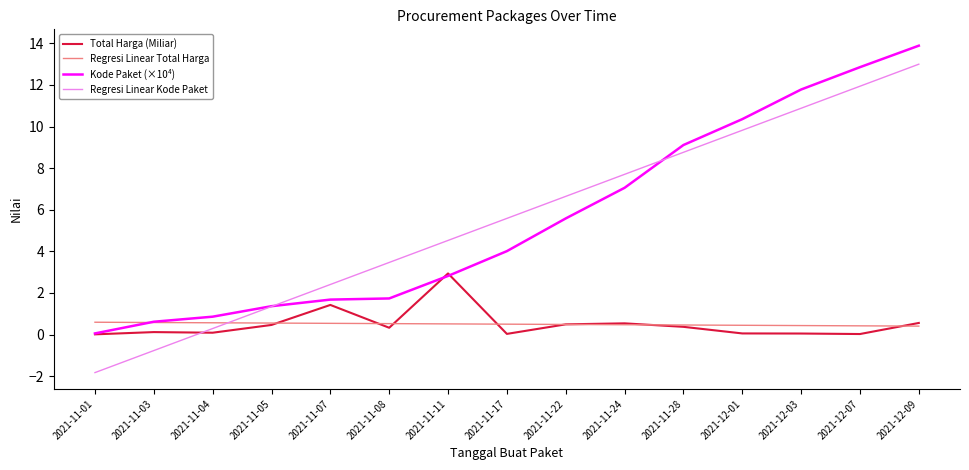

What position from the left is 2021-11-28?

11